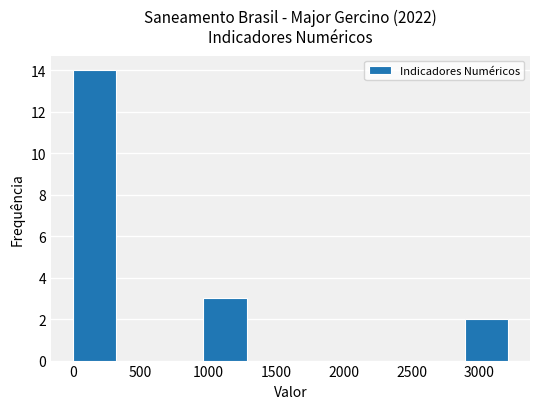

What is the height of the bar covering 0 to 300 on the x-axis? Neither the bar edges nor the heights are printed on the chart, so give them approximately, as read against the axes.

14